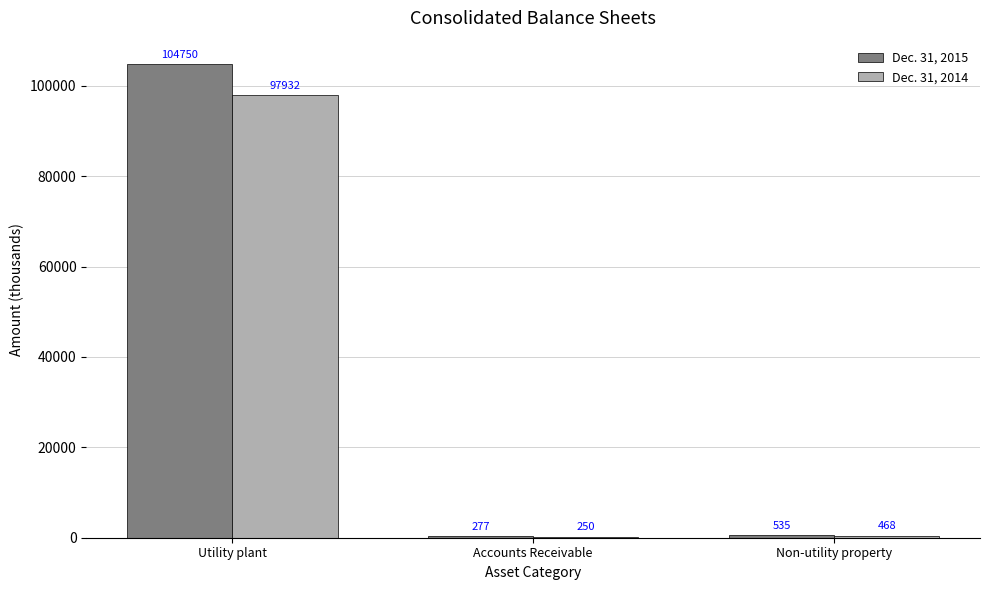

What is the highest value of the Dec. 31, 2014 series?

97932